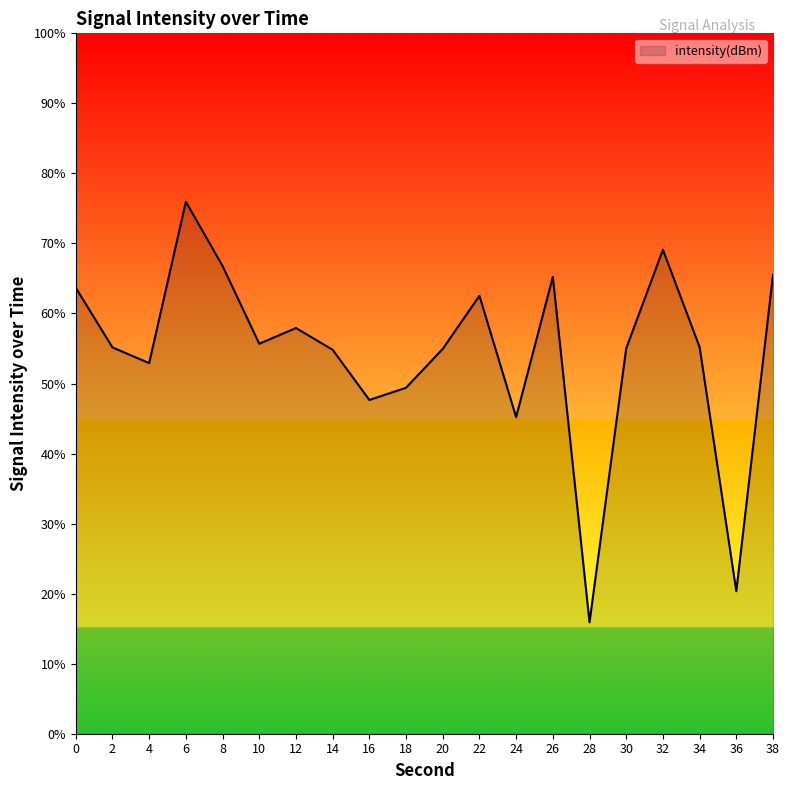

Is it true that the value at 30 is 55.0?

True